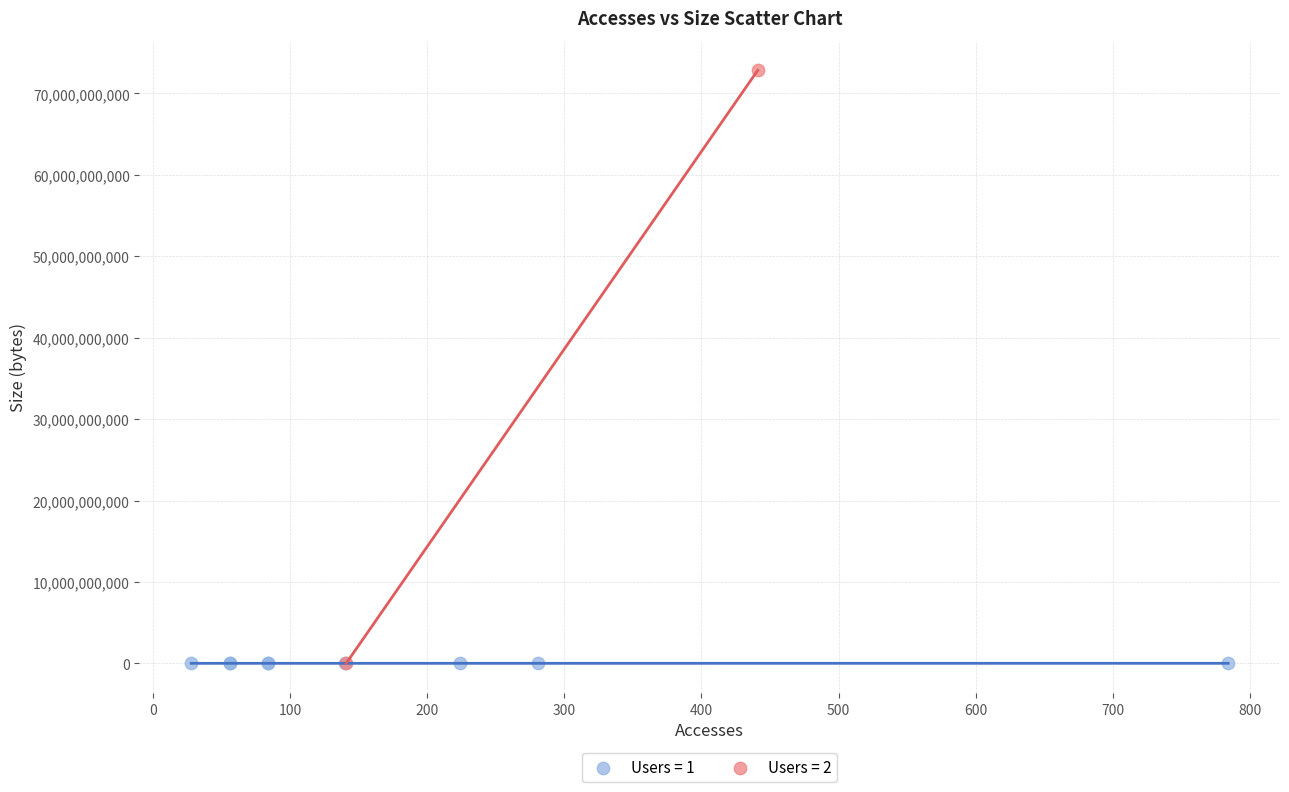

What are all the series names shown in the legend?

Users = 1, Users = 2